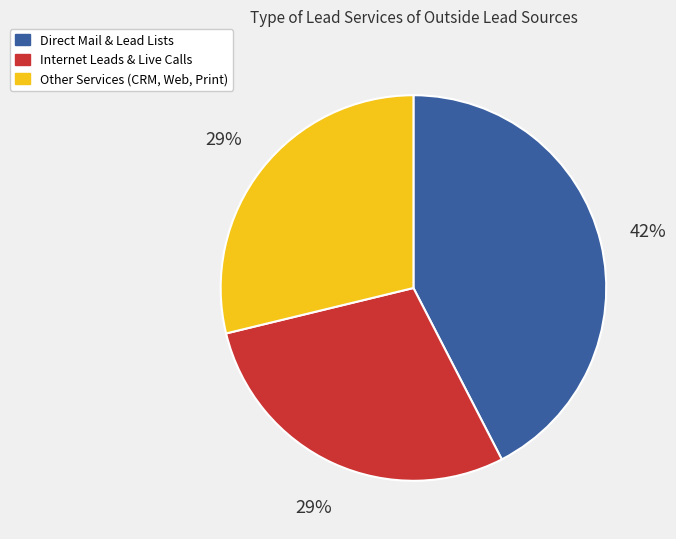

Is there any slice that represents more than half of the pie?

No